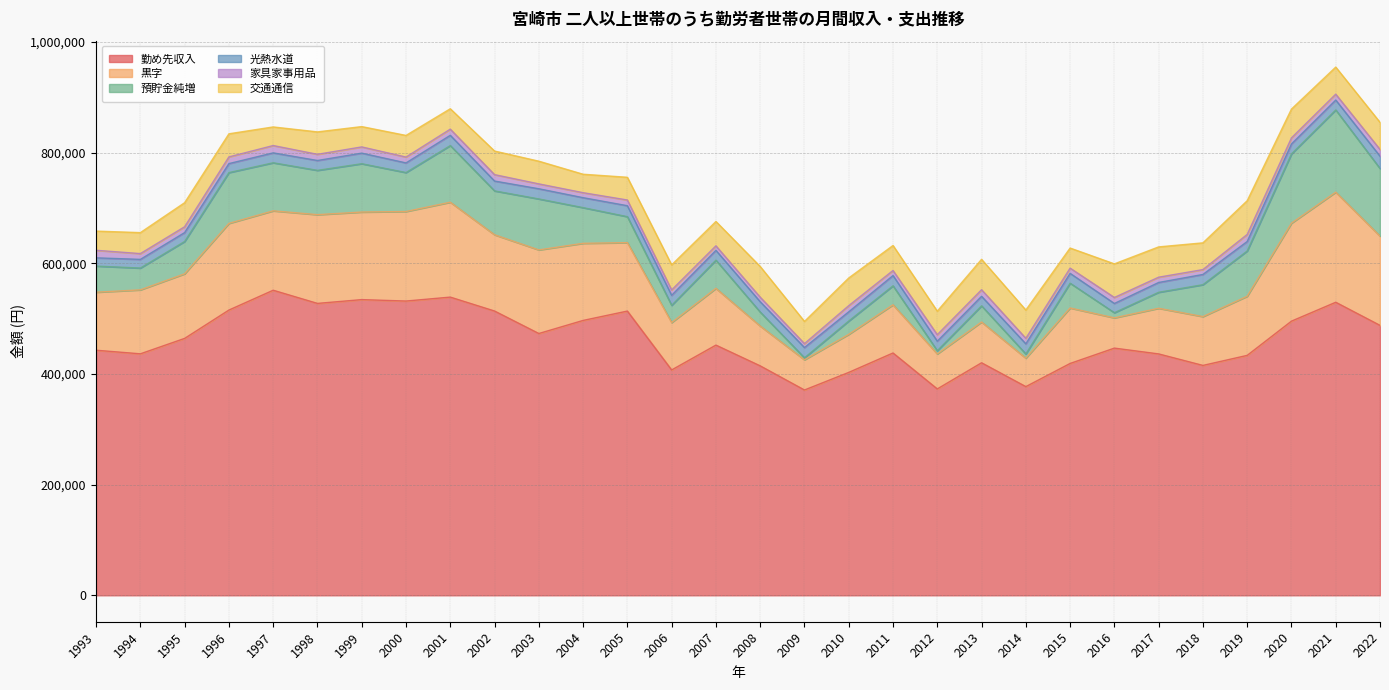

What is the difference between the maximum and second lowest values in the 黒字 series?

144353.0